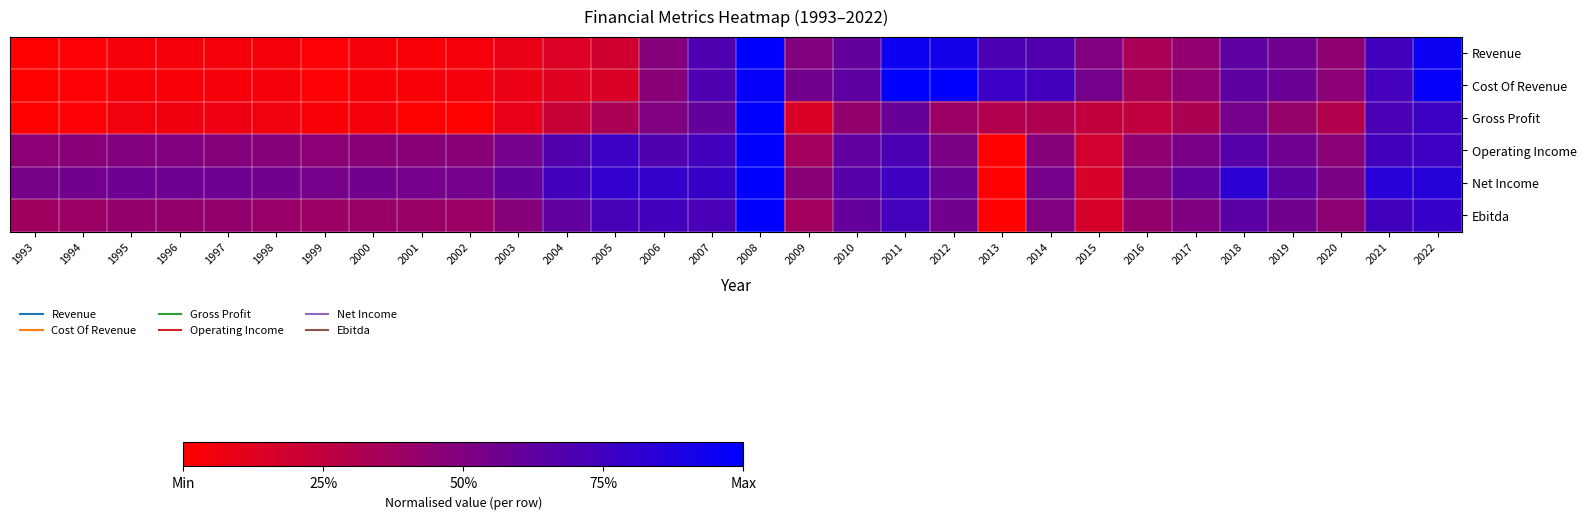

At which category is the sum across all series the highest?

2008